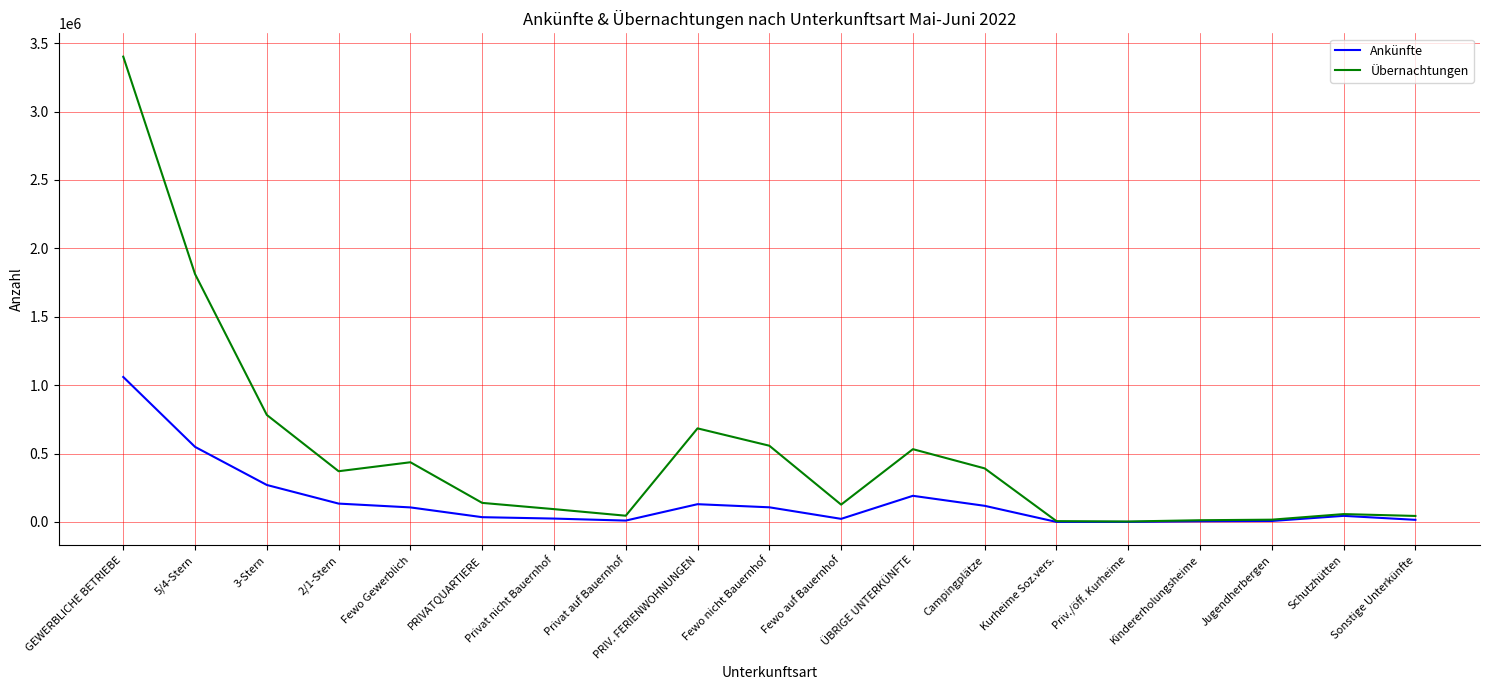

At which label is Übernachtungen closest to 1702307?

5/4-Stern